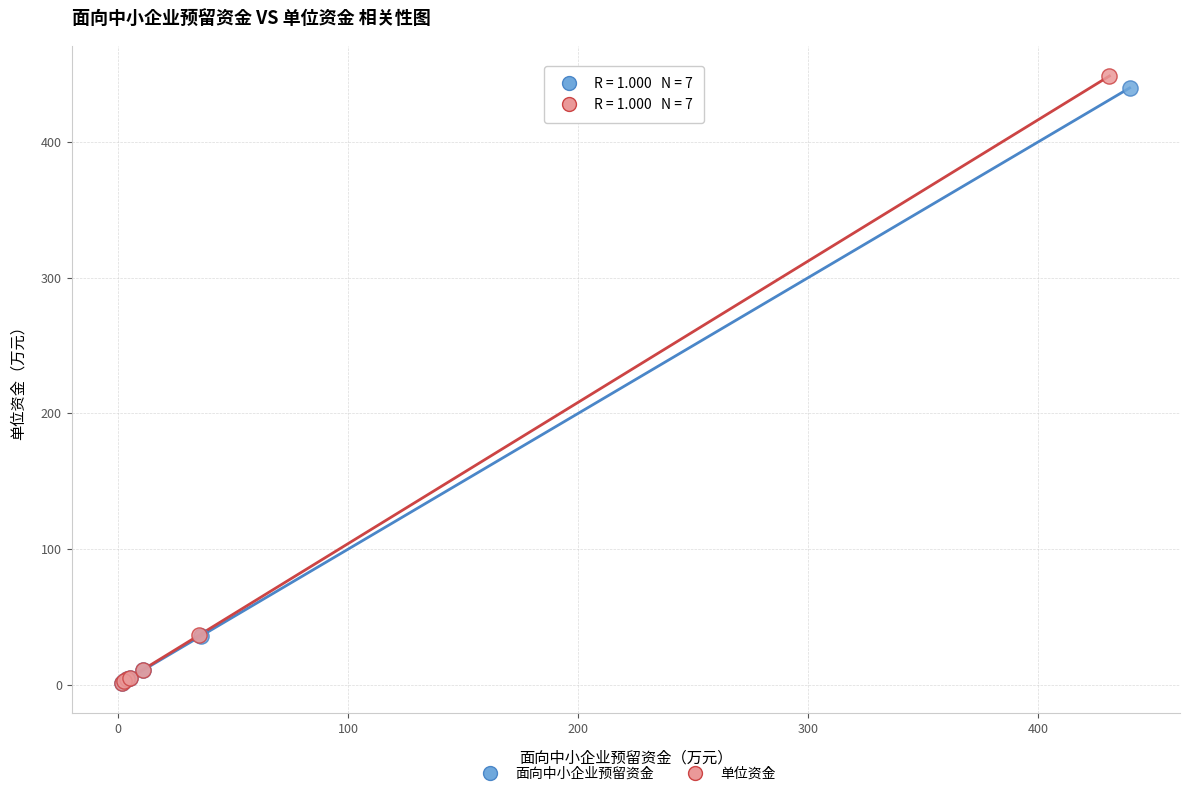

What are all the series names shown in the legend?

面向中小企业预留资金, 单位资金